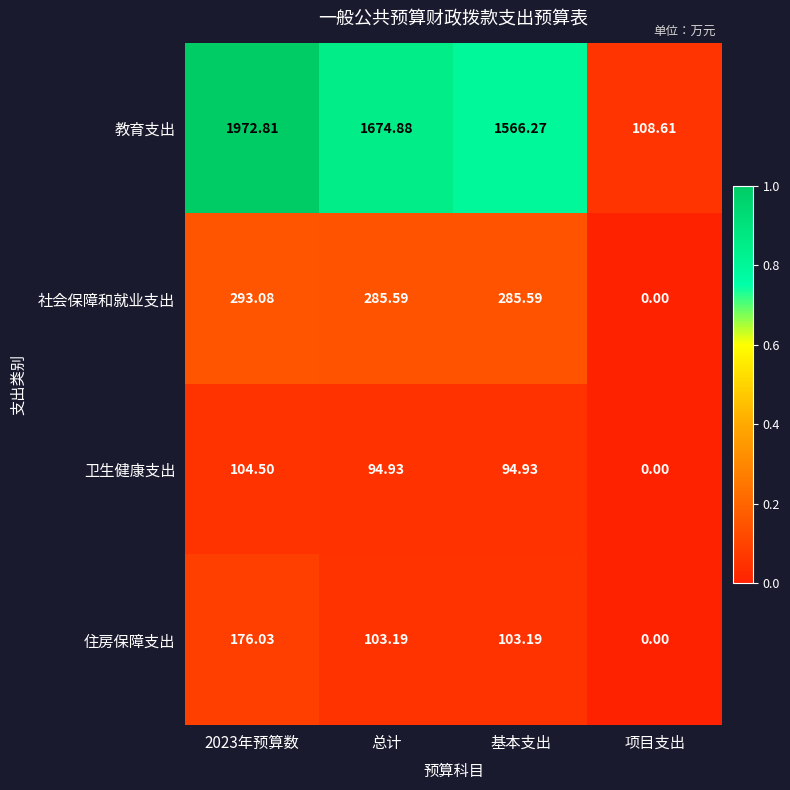

What is the total value across all series at 总计?

2158.6